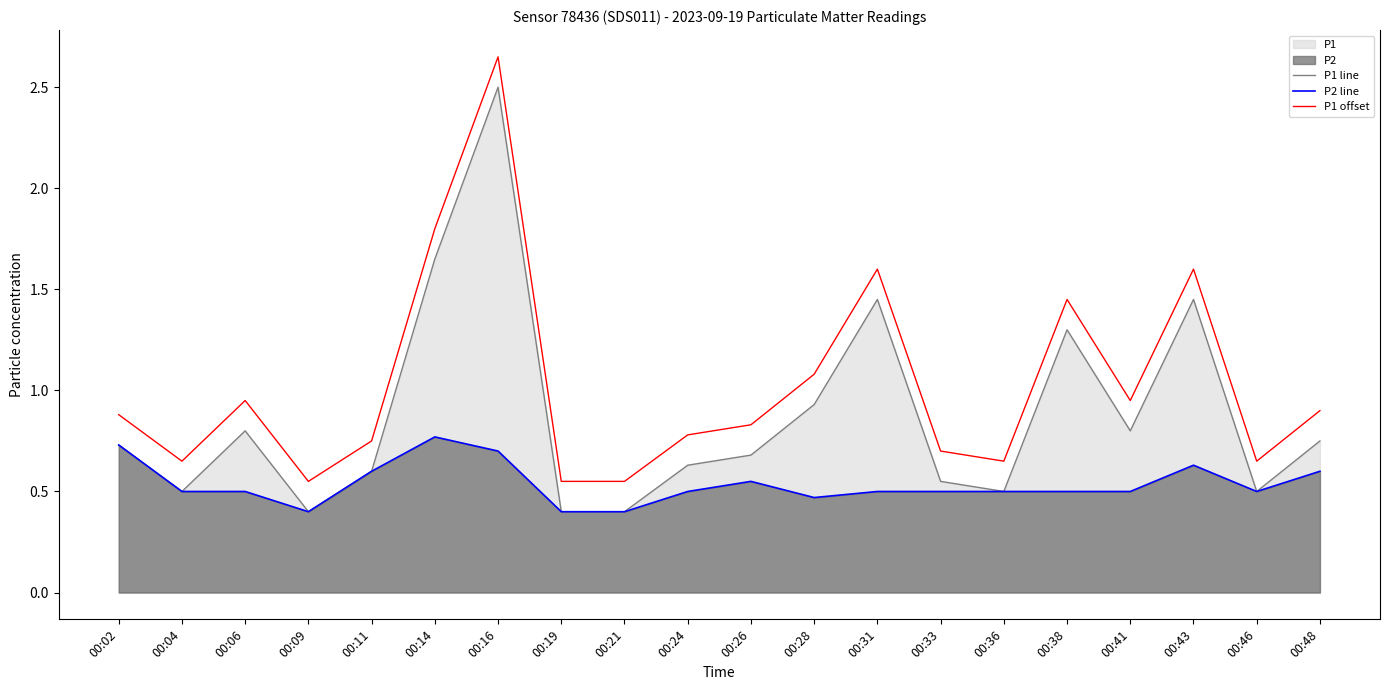

Rank the series at 00:21 from highest to lowest value.

P1 offset, P1 line, P2 line